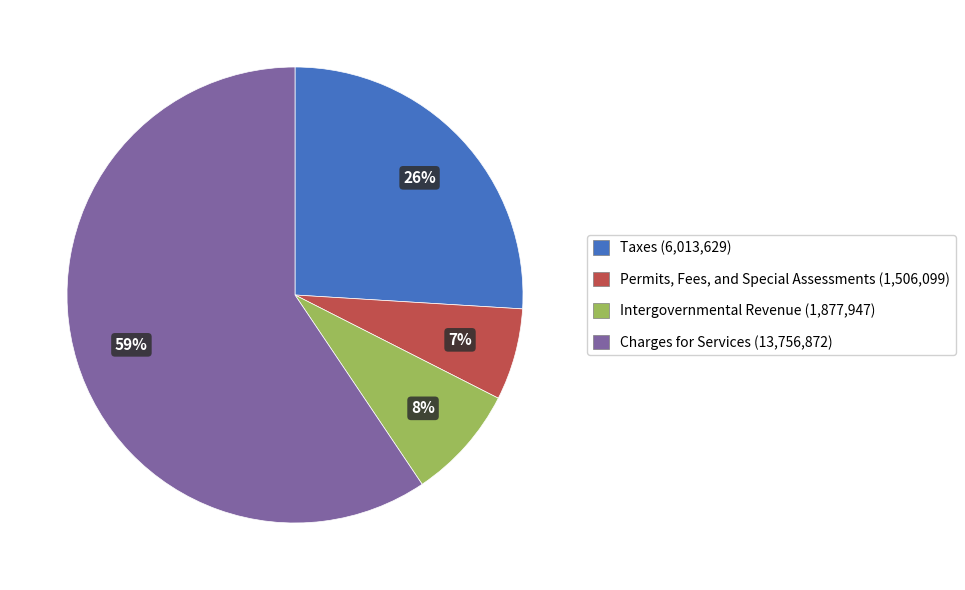

Is it true that Charges for Services is 49% of the pie?

False